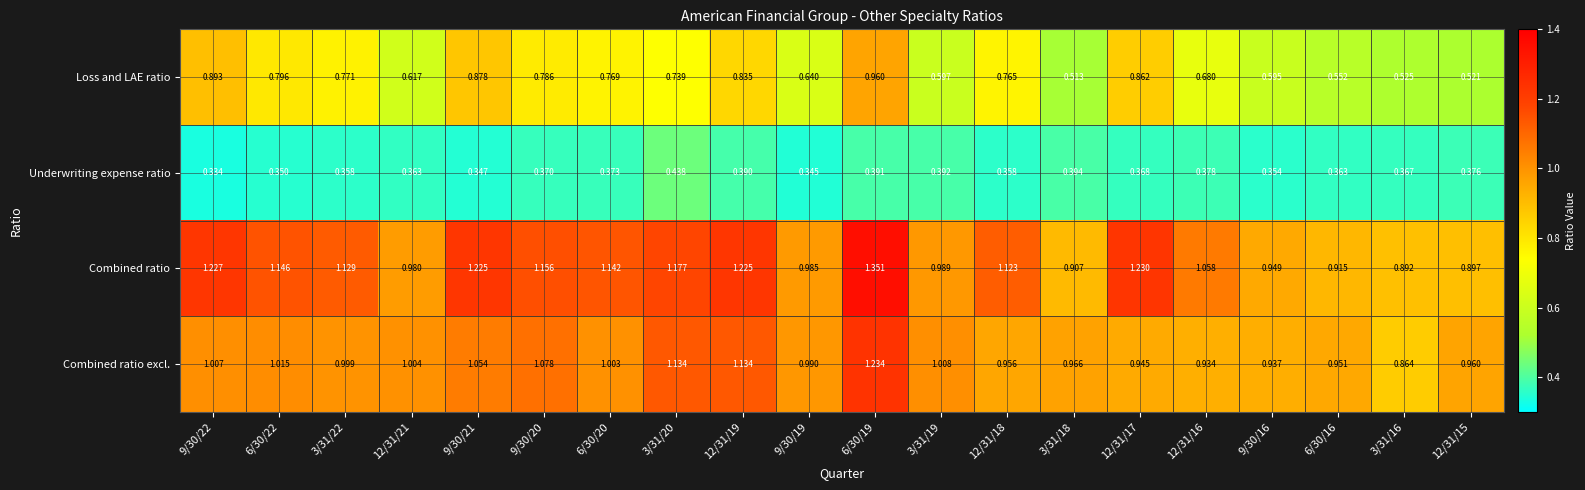

Which series has the largest total across all categories?

Combined ratio